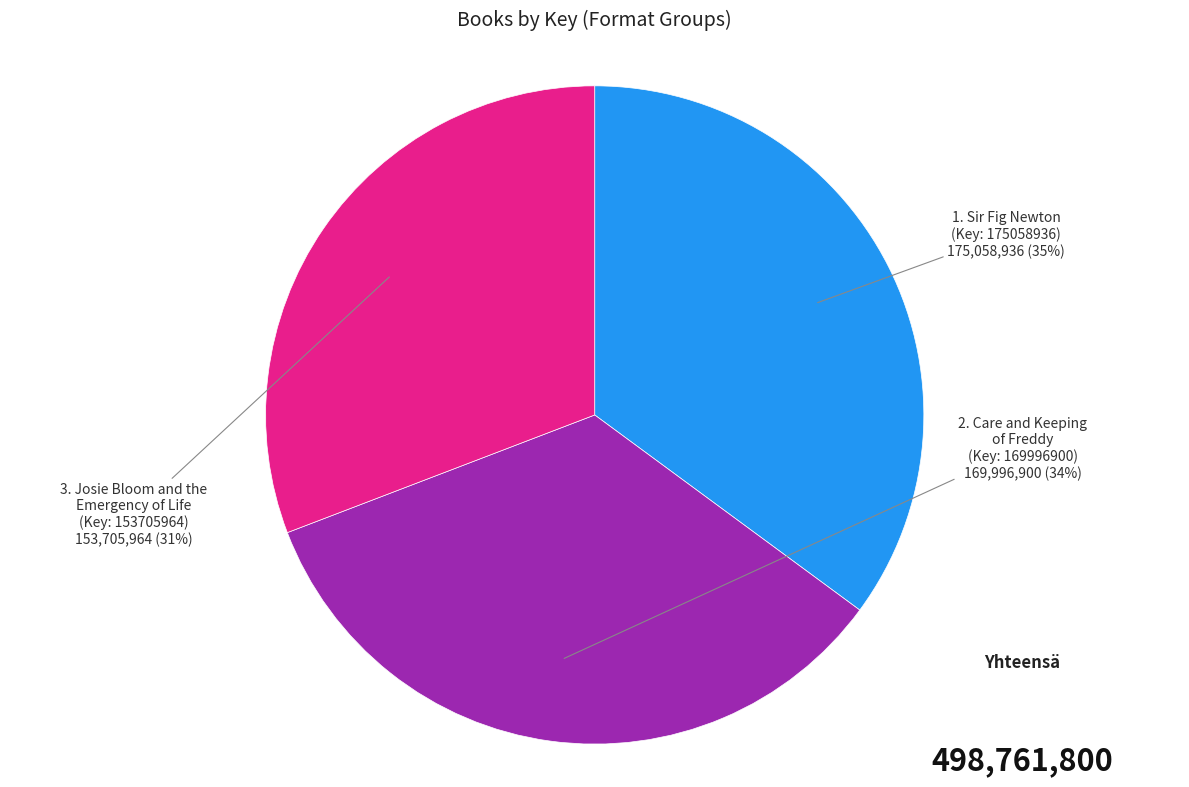

Is there a majority slice in this chart?

No